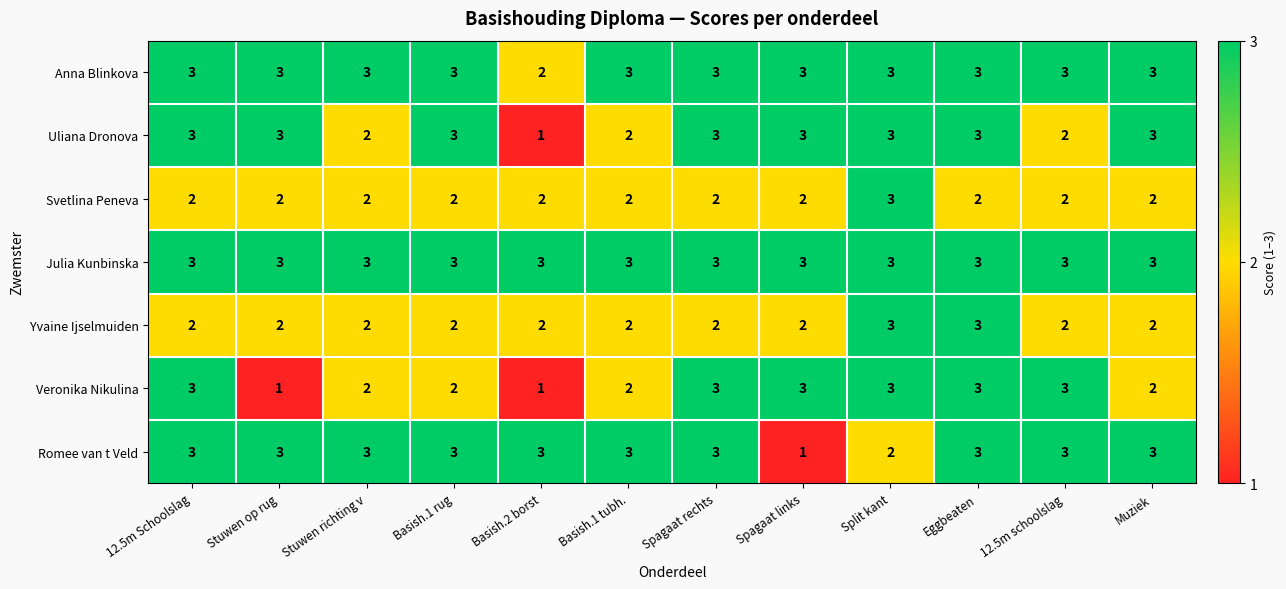

What is the total value across all series at Spagaat links?

17